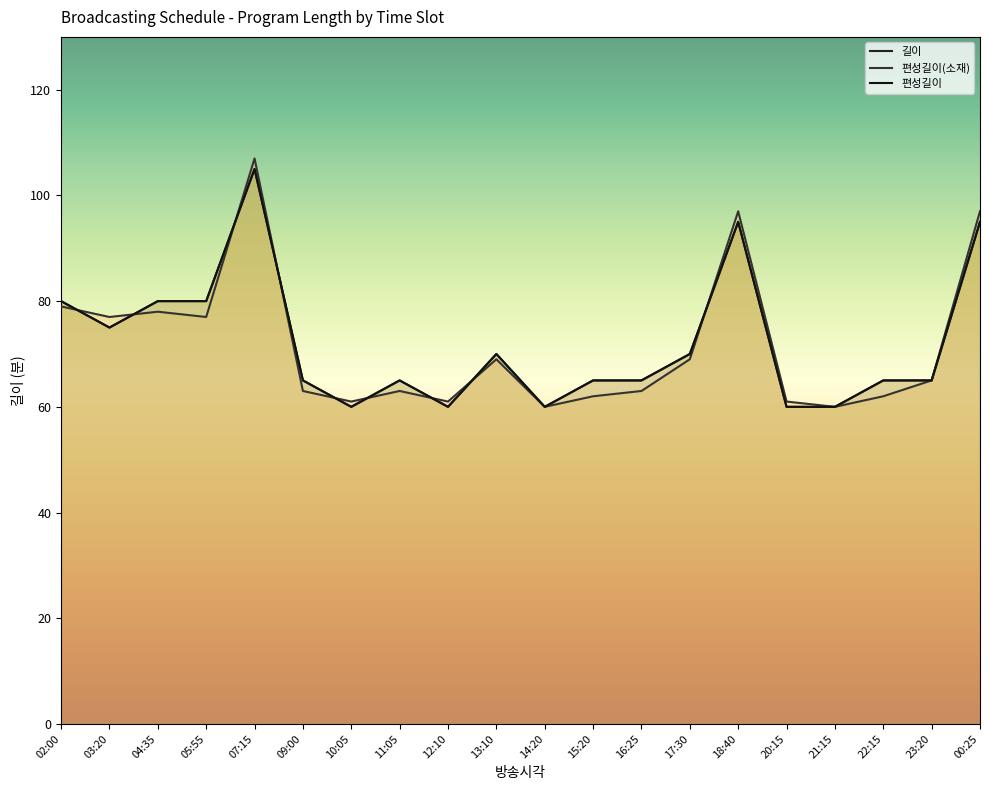

After their last crossing, which series has the higher values: 편성길이(소재) or 편성길이?

편성길이(소재)